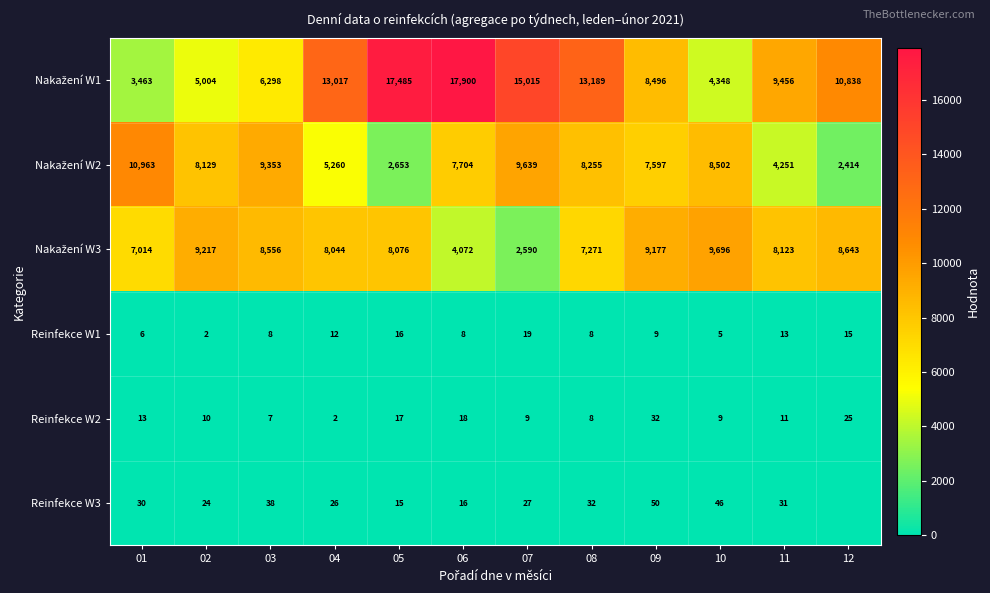

What is the spread (max minus min) of values at 08?

13181